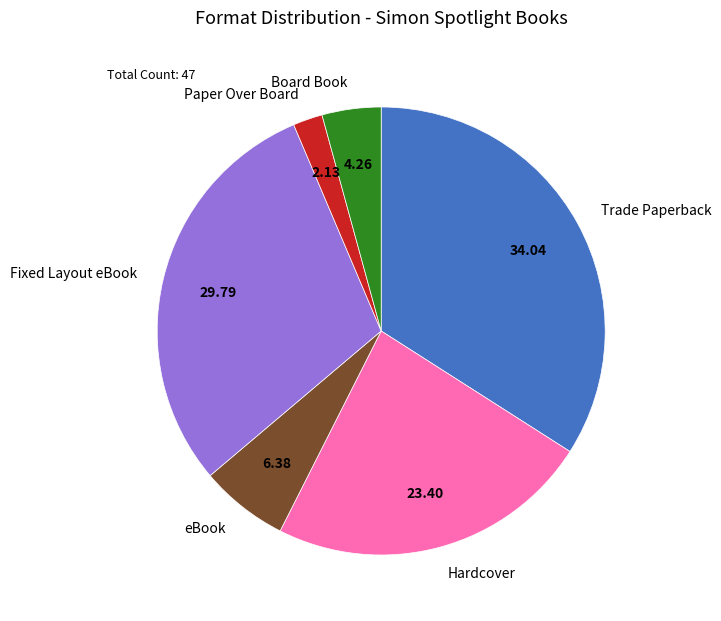

Between Trade Paperback and eBook, which is larger?

Trade Paperback